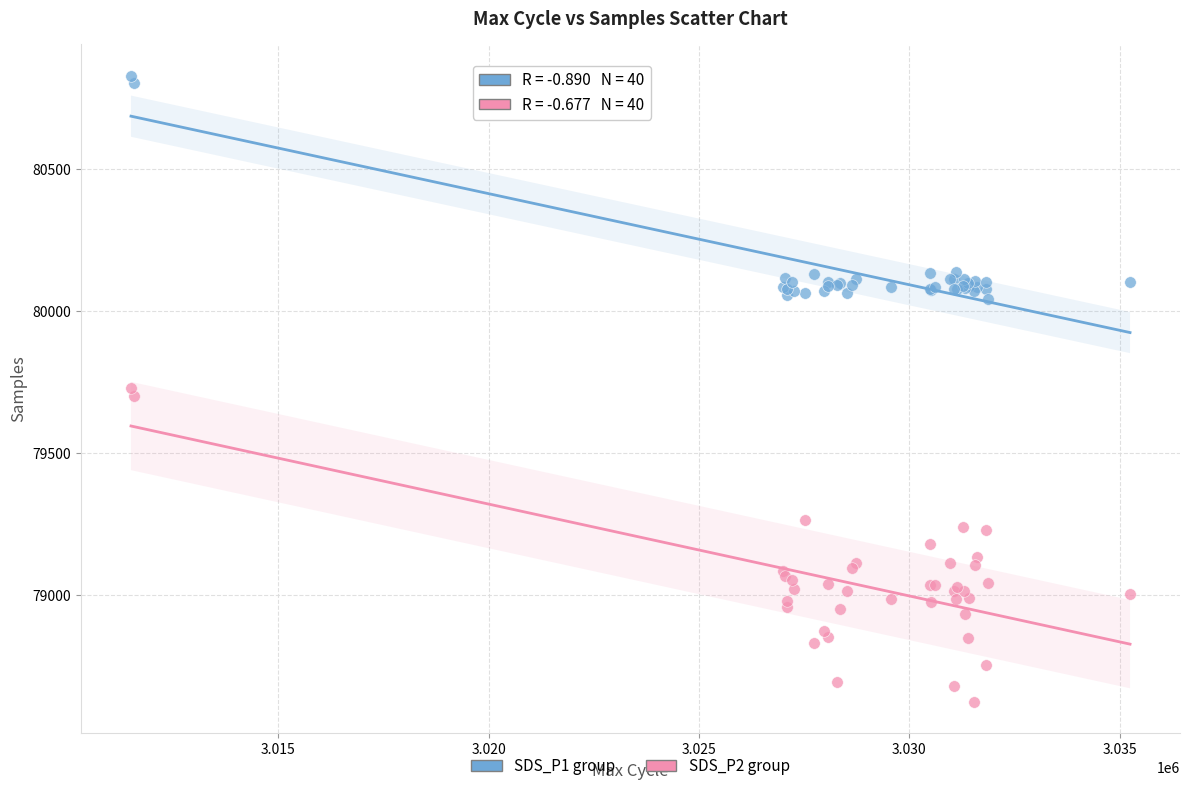

What are all the series names shown in the legend?

SDS_P1 group, SDS_P2 group